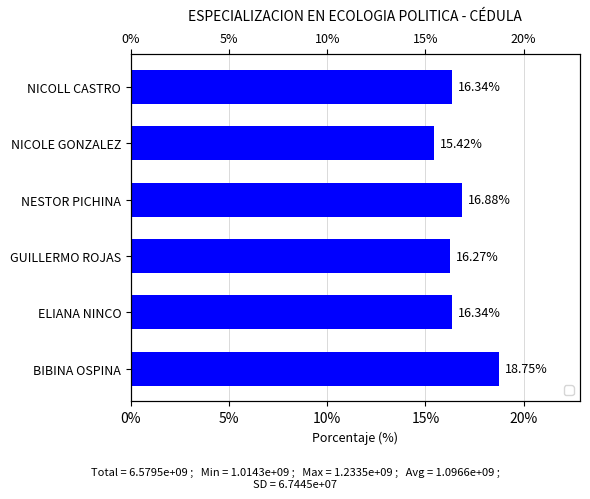

What is the value of the 2nd bar from the left?

16.3